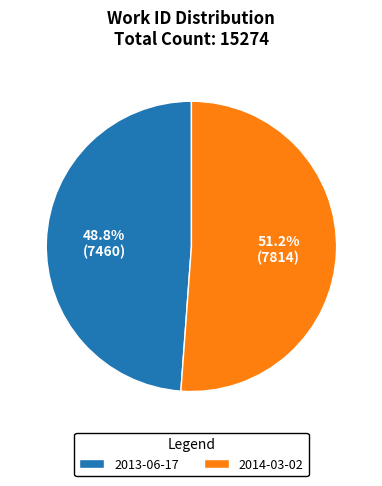

How many slices are in this pie chart?

2